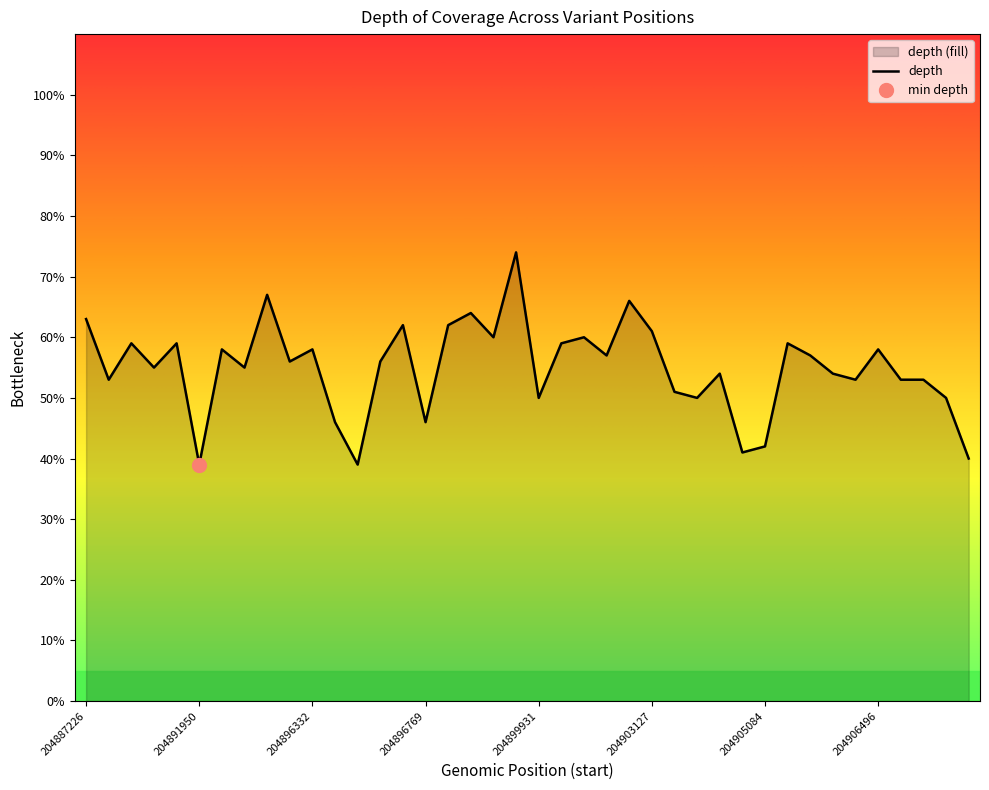

List the labels in order of value, smallest first.

204891950, 204891520, 204908463, 204904982, 204905084, 204890376, 204896769, 204899931, 204904274, 204908326, 204903865, 204887386, 204906348, 204906522, 204907406, 204904301, 204906211, 204888659, 204892963, 204896094, 204896093, 204900558, 204905717, 204892717, 204896332, 204906496, 204888334, 204889009, 204900021, 204905635, 204898919, 204900472, 204903127, 204896683, 204897234, 204887226, 204898695, 204902381, 204895227, 204899358